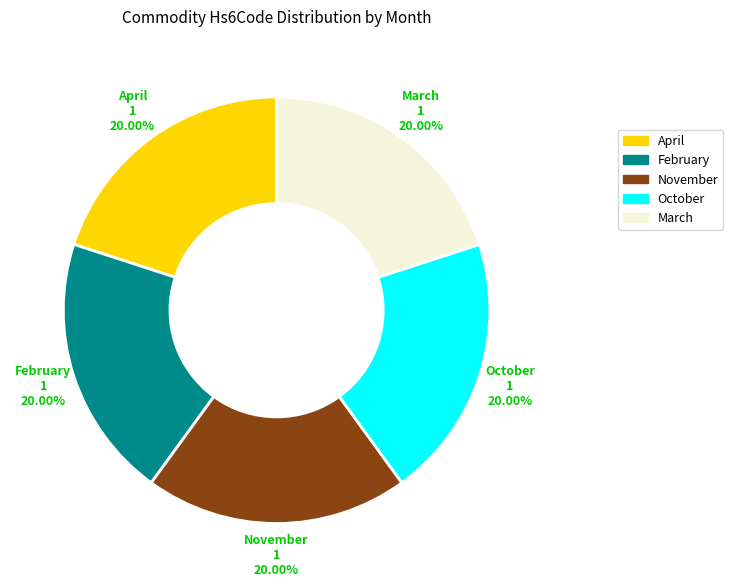

How many segments does this pie chart have?

5